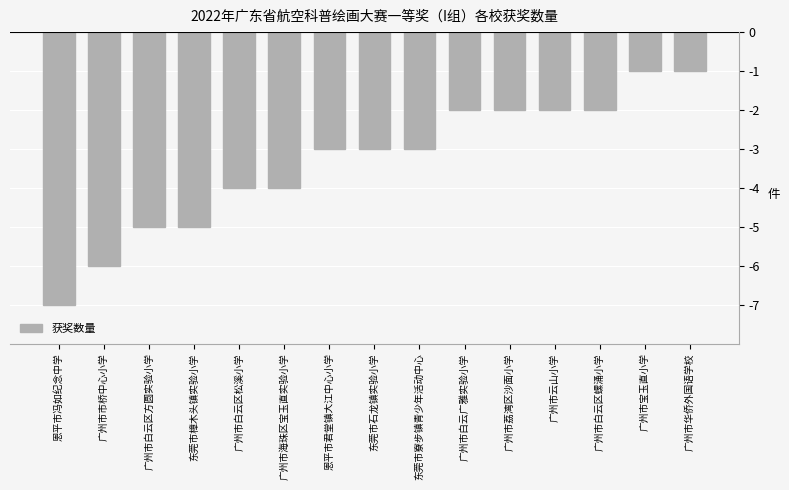

Reading right to left, transcribe all the data shown in this chart.

广州市华侨外国语学校=-1	广州市宝玉直小学=-1	广州市白云区螺涌小学=-2	广州市云山小学=-2	广州市荔湾区沙面小学=-2	广州市白云广雅实验小学=-2	东莞市寮步镇青少年活动中心=-3	东莞市石龙镇实验小学=-3	恩平市君堂镇大江中心小学=-3	广州市海珠区宝玉直实验小学=-4	广州市白云区松溪小学=-4	东莞市樟木头镇实验小学=-5	广州市白云区方圆实验小学=-5	广州市市桥中心小学=-6	恩平市冯如纪念中学=-7